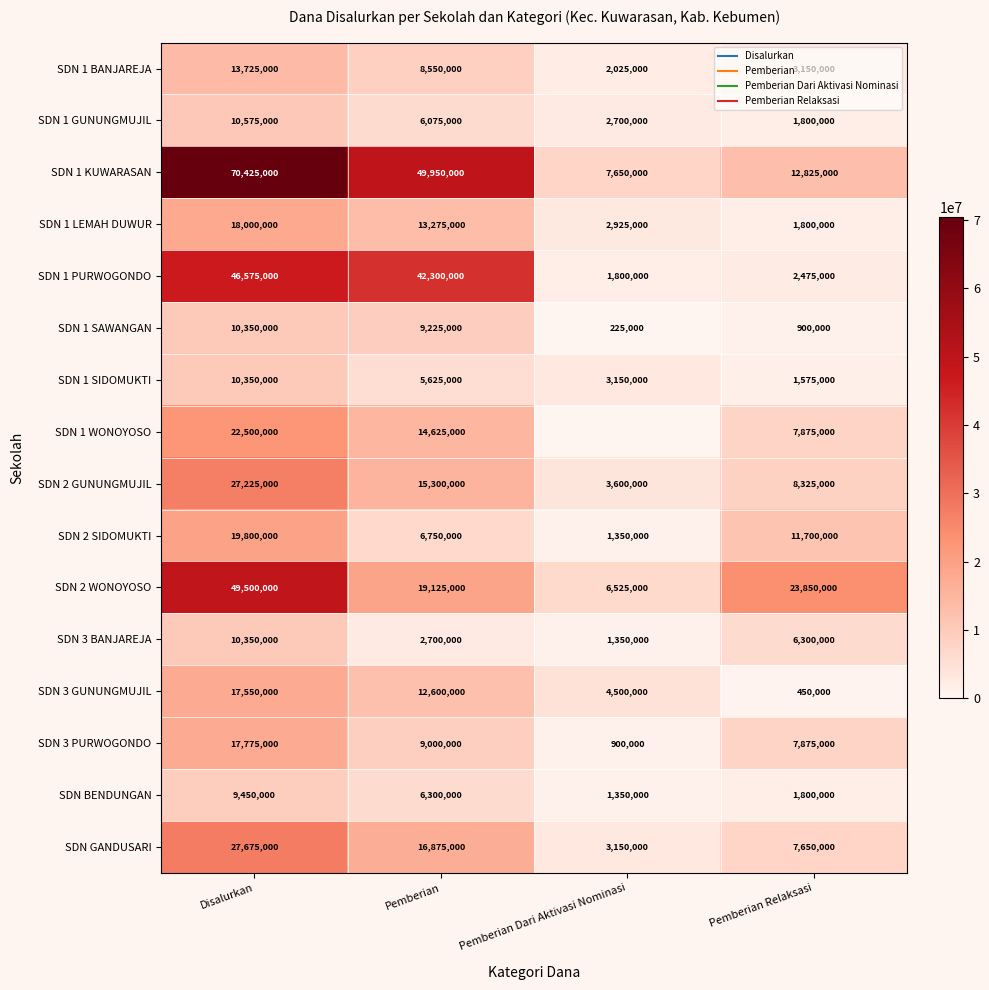

Which category has the highest value in the SDN 1 SAWANGAN series?

Disalurkan